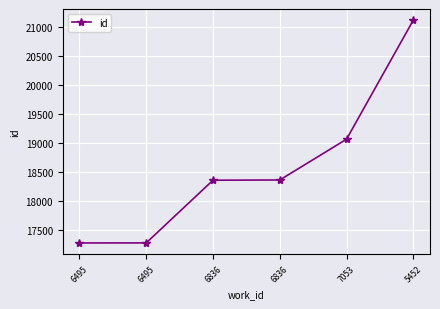

True or false: the data has more than 1 interior local peaks.

False